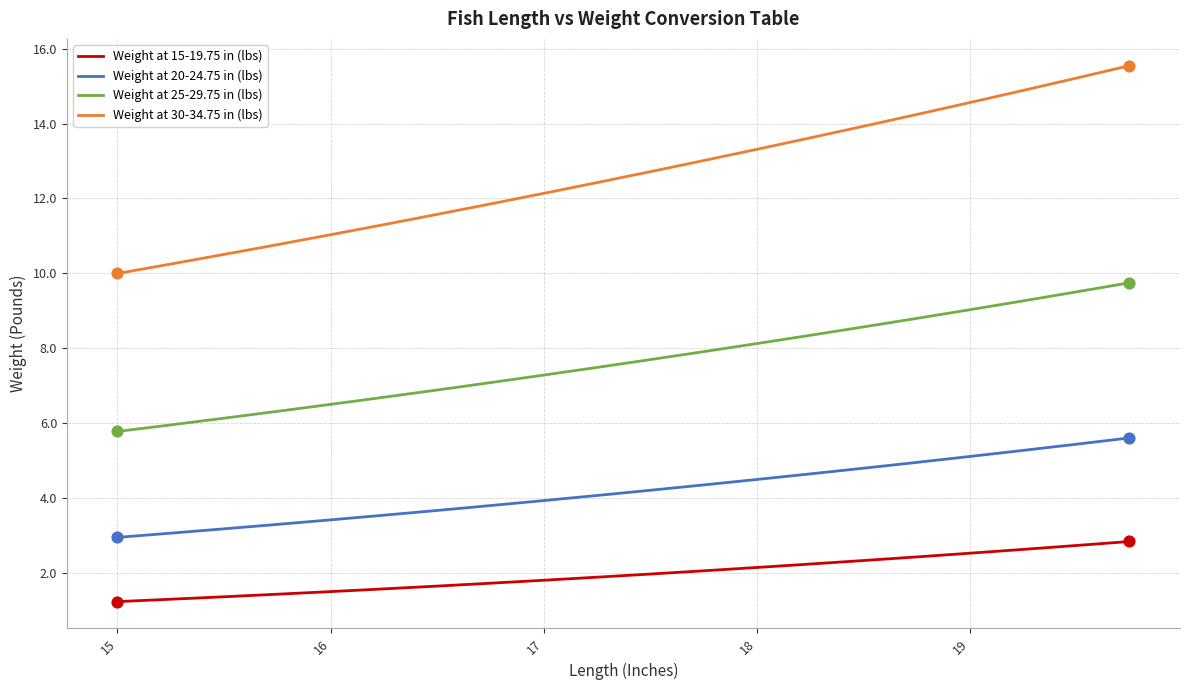

At how many categories does at least one series exceed 14?

5